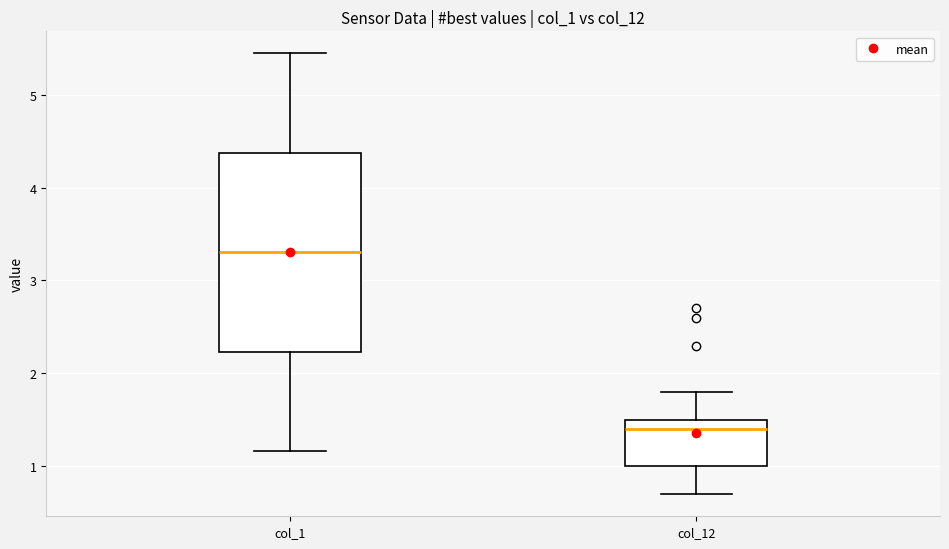

Reading left to right, read every box against the y-axis: the position of its median line, the range the box covers, and the ends of its whiskers. The values are not printed on the chart, so give them approximately, as read against the axis.

col_1: median 3.3, box 2.2 to 4.4, whiskers 1.2 to 5.4
col_12: median 1.4, box 1.0 to 1.5, whiskers 0.7 to 1.8